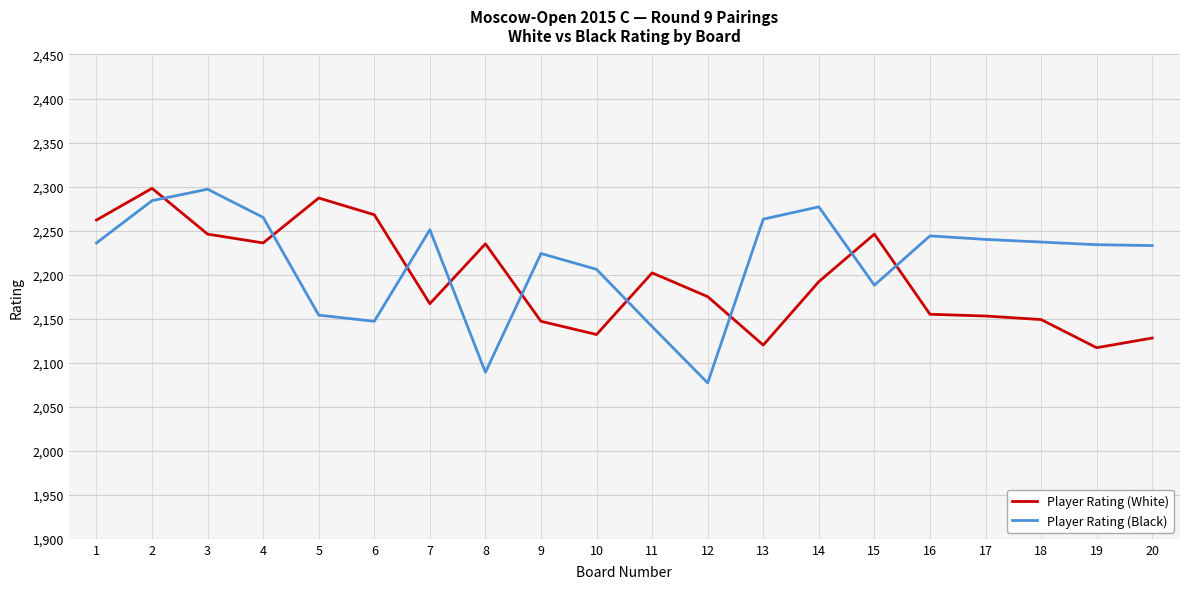

Rank the series by their average value, from lowest to highest.

Player Rating (White), Player Rating (Black)